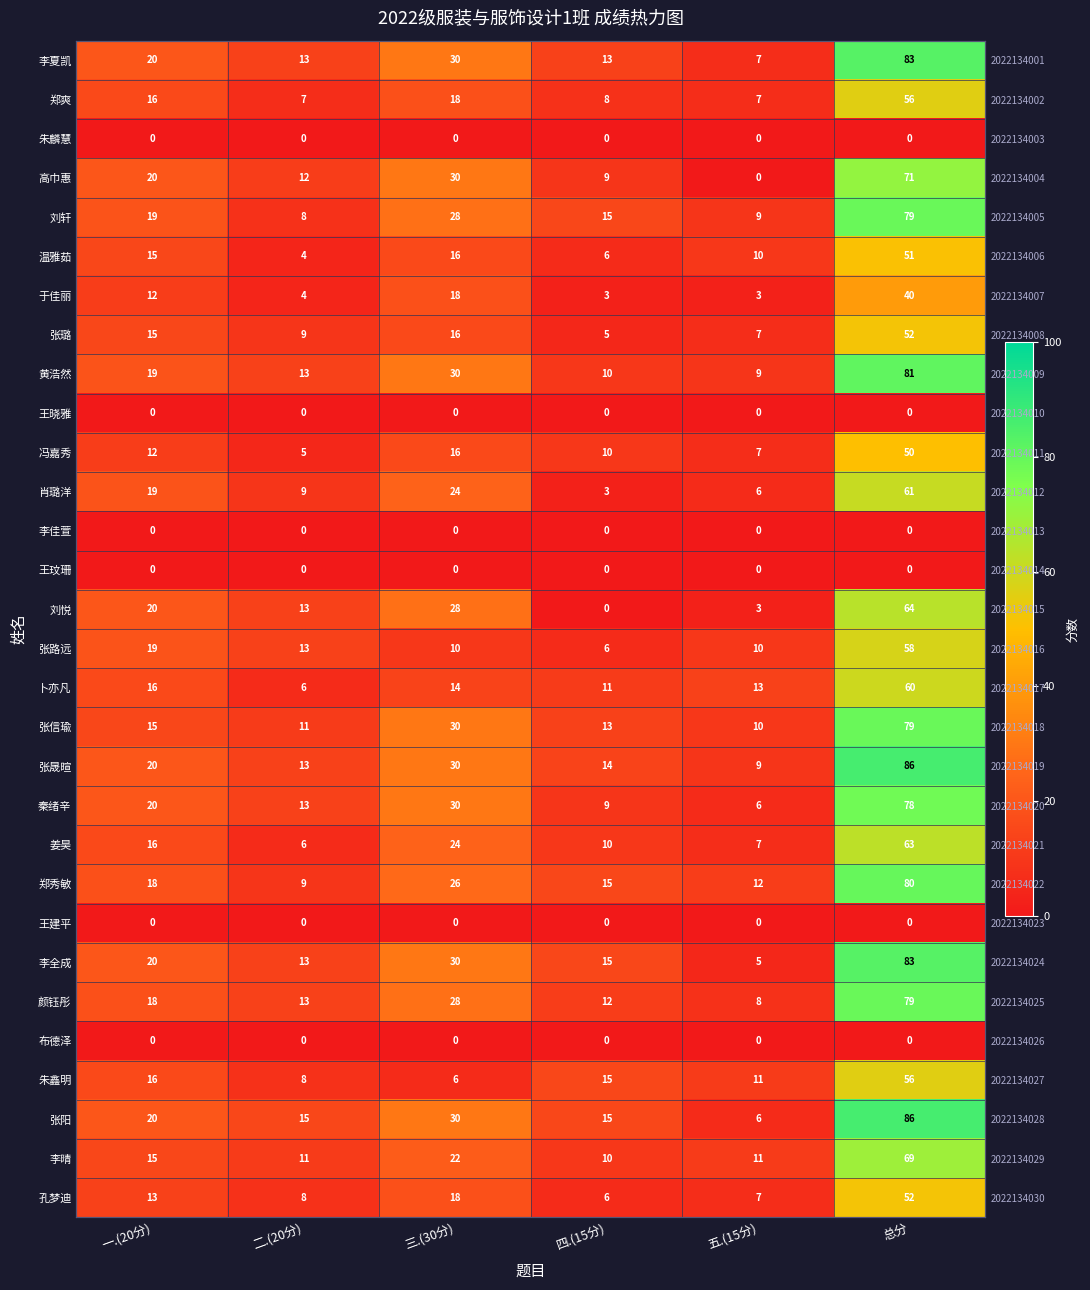

How many series are shown in this chart?

30